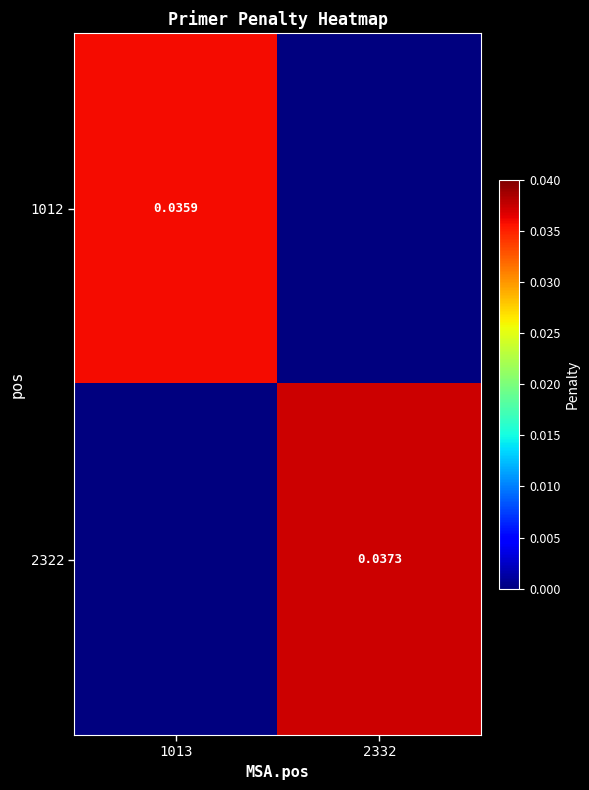

Which series has the widest spread of values?

2322